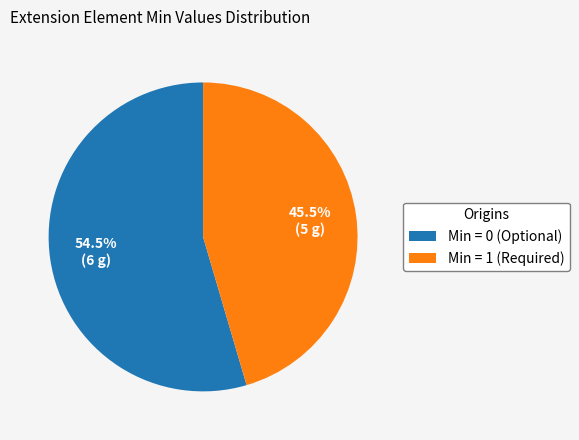

Count the number of slices in the pie.

2